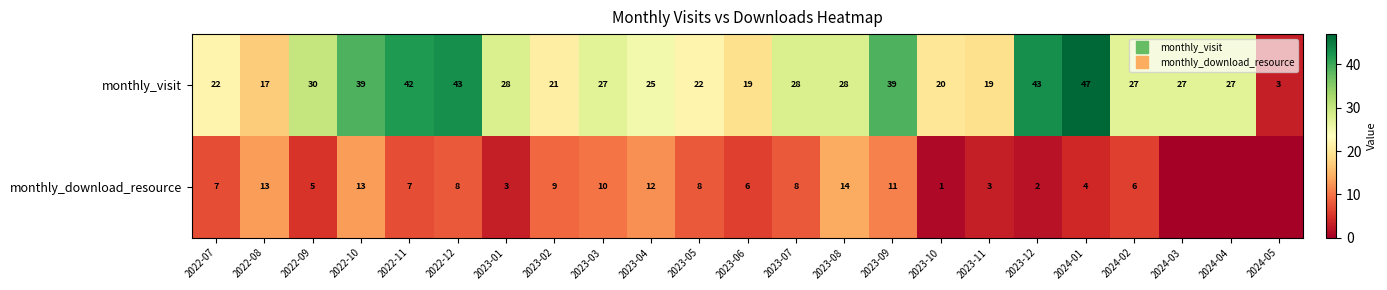

What is the sum of all monthly_visit values?

643